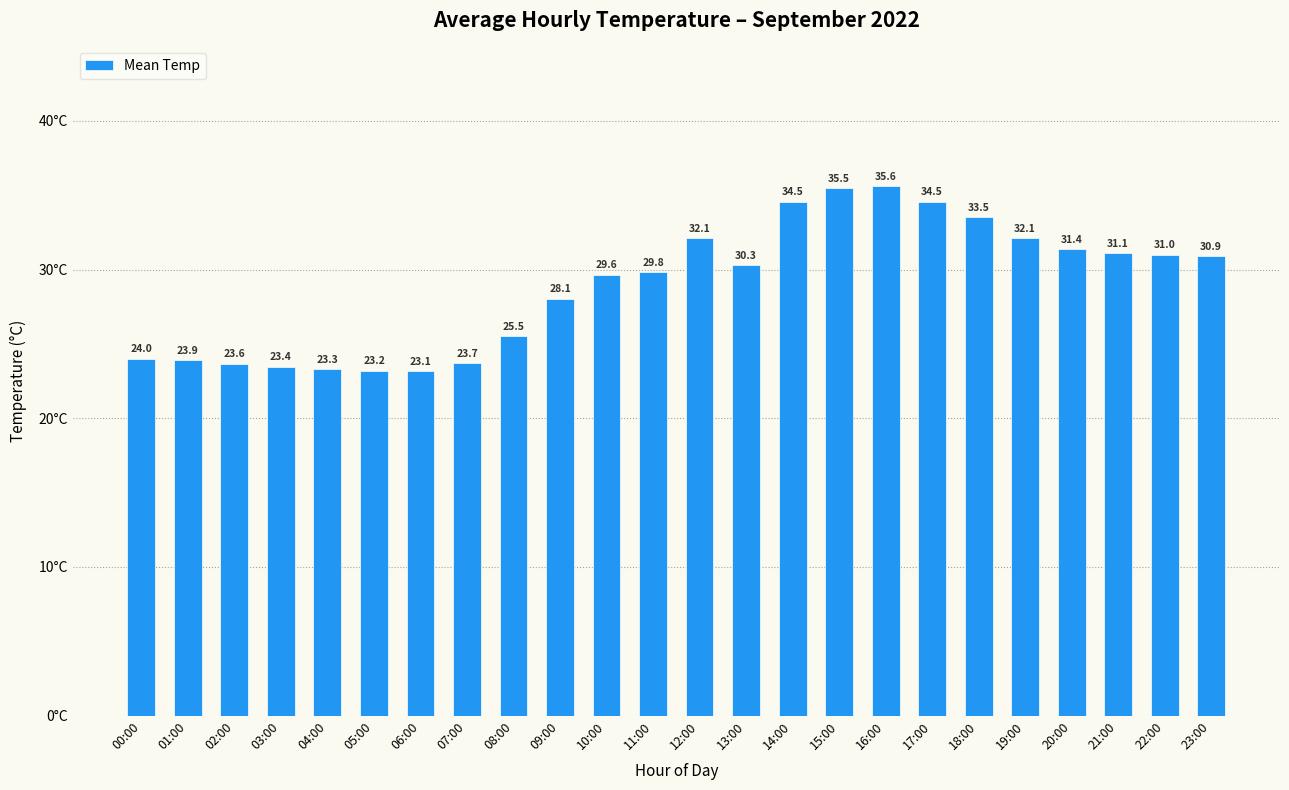

How many series are shown in this chart?

1